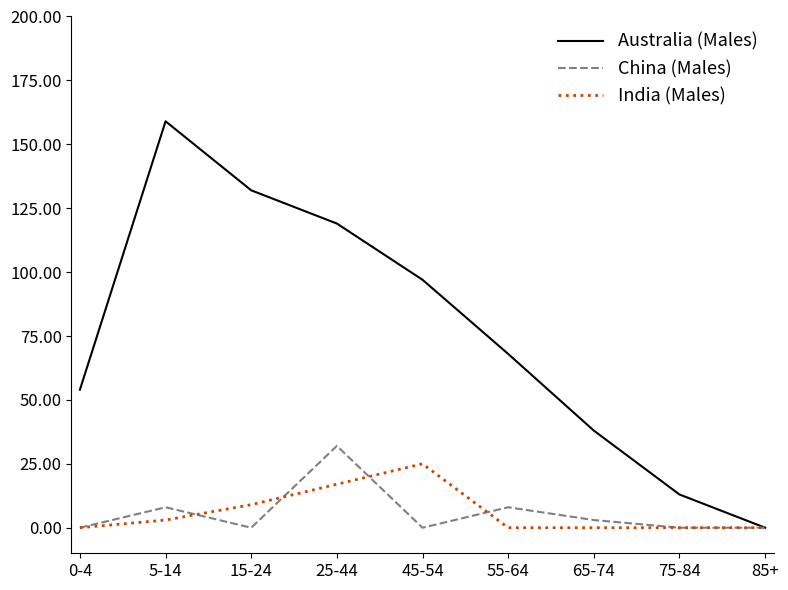

What is the sum of the Australia (Males) values at 15-24 and 0-4?

186